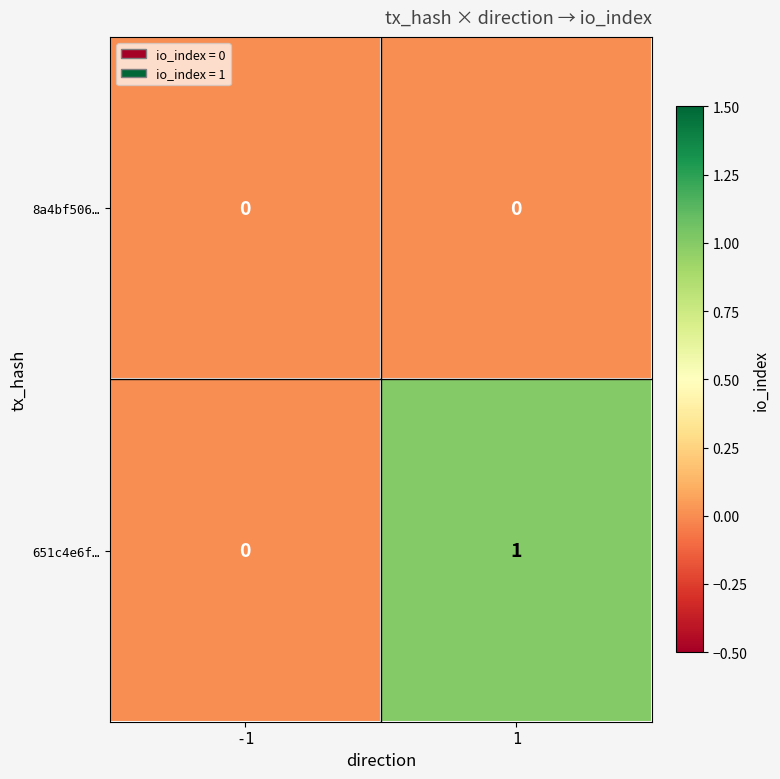

Which series has the largest total across all categories?

651c4e6f…